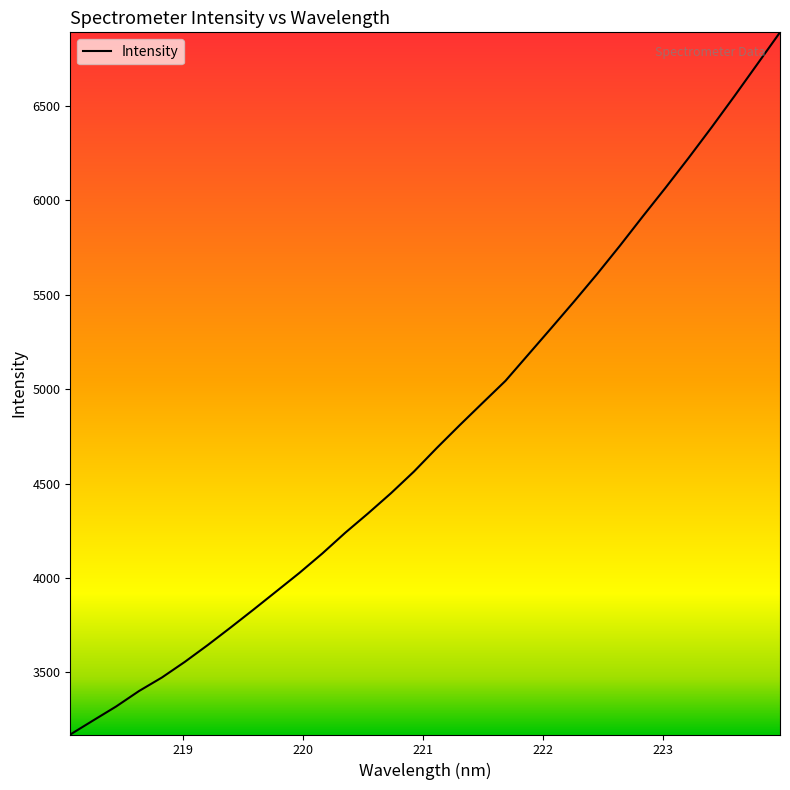

What is the smallest value displayed?

3171.7